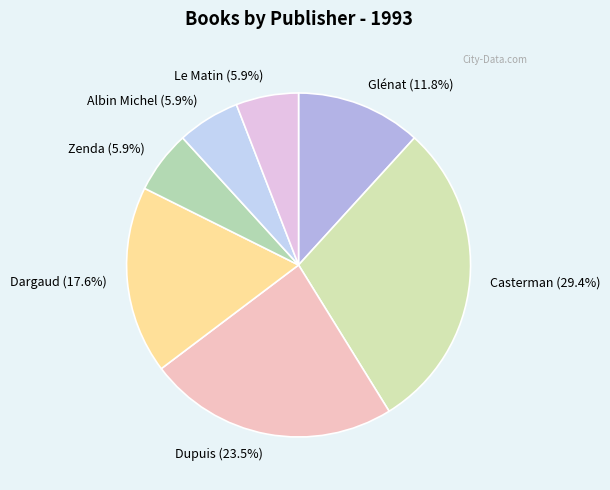

To the nearest percent, what is the combined percentage of Dupuis and Zenda?

29%